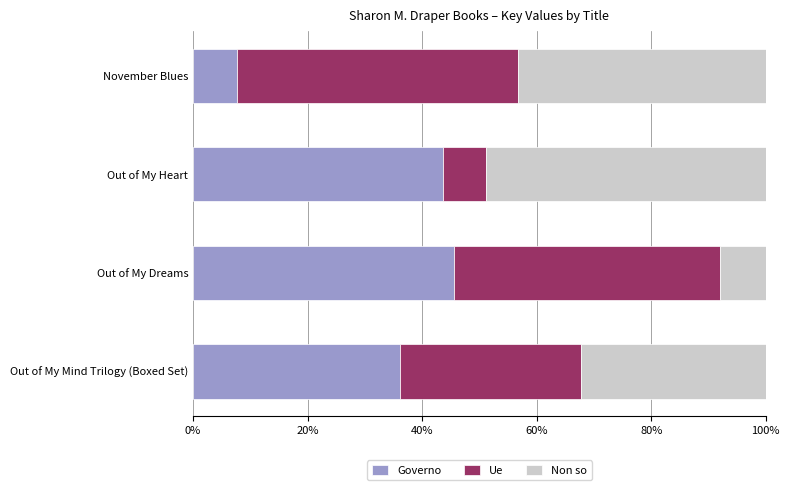

What is the maximum value for Governo?

45.6